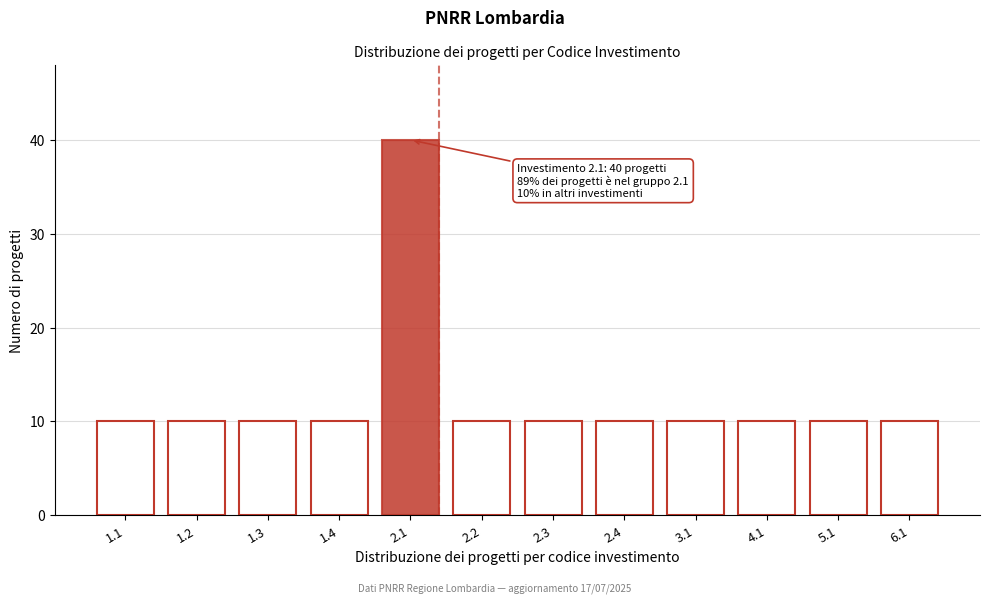

Reading left to right, transcribe all the data shown in this chart.

10	10	10	10	40	10	10	10	10	10	10	10